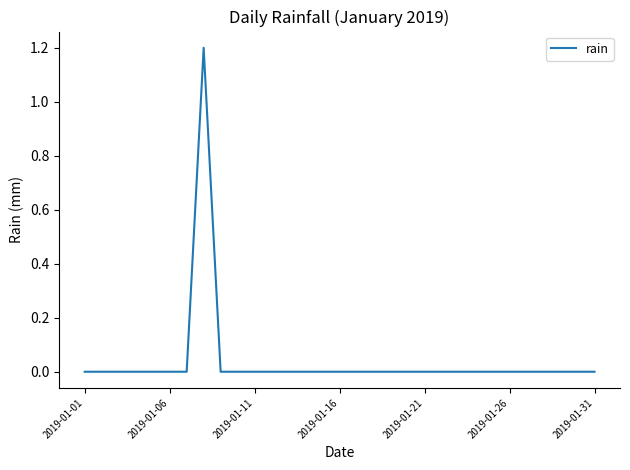

What is the greatest value displayed?

1.2